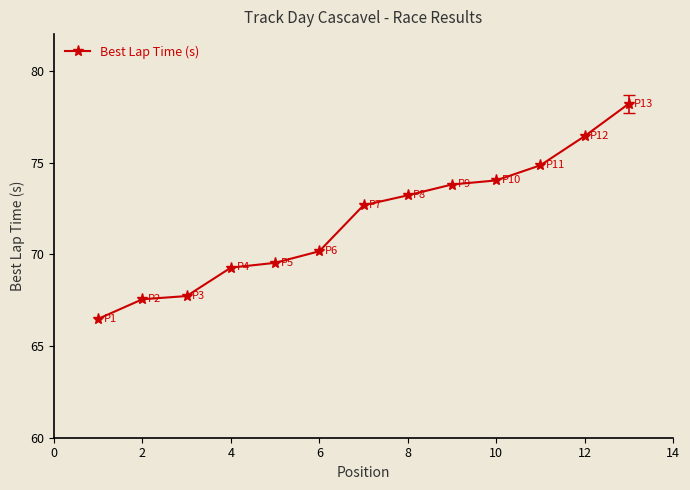

What is the value of the 5th point from the left?

69.5